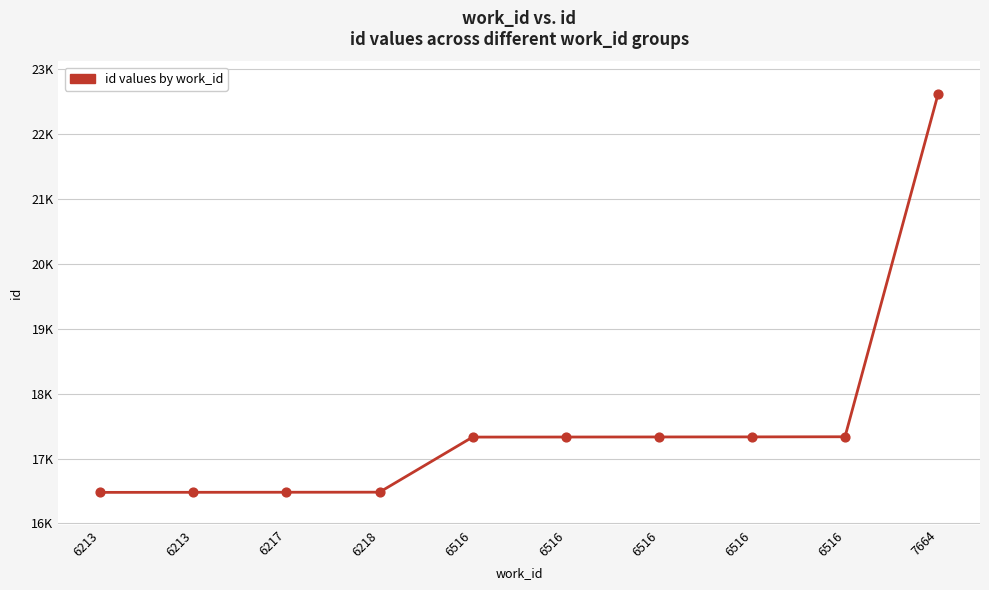

What is the change in value from 6516 to 6516?

+5